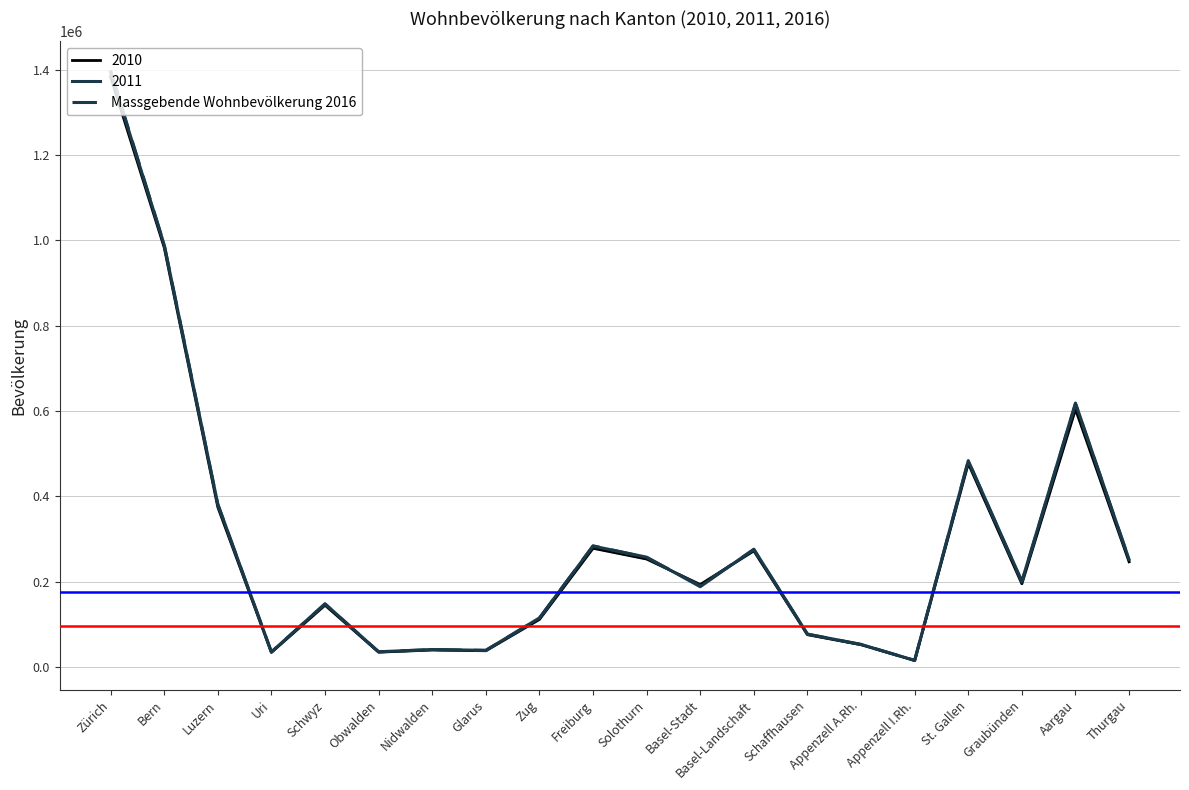

Between Basel-Stadt and Nidwalden, which is larger?

Basel-Stadt